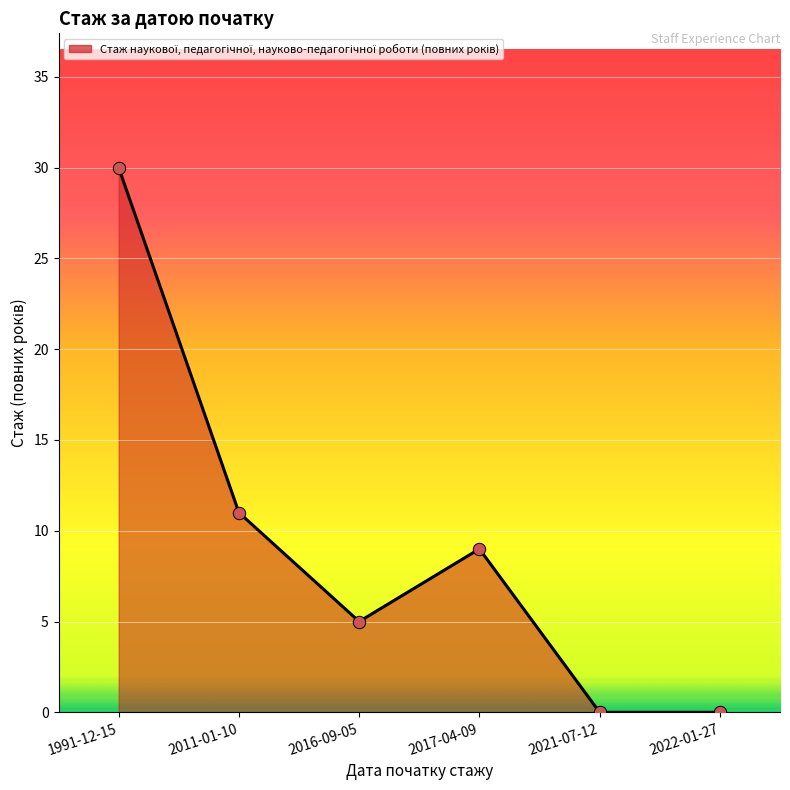

What is the change in value from 1991-12-15 to 2021-07-12?

-30